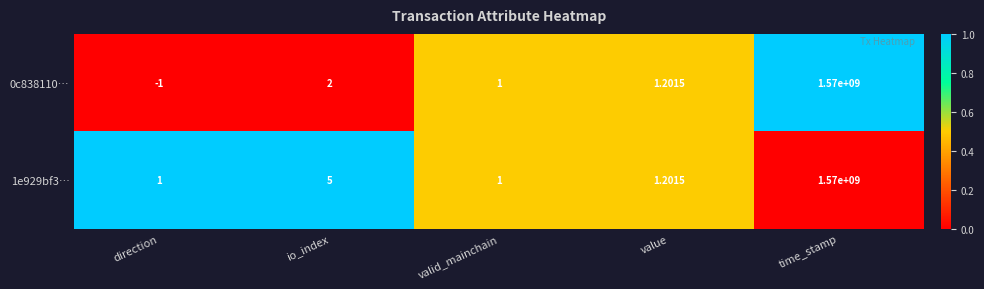

What is the total value across all series at value?

2.4